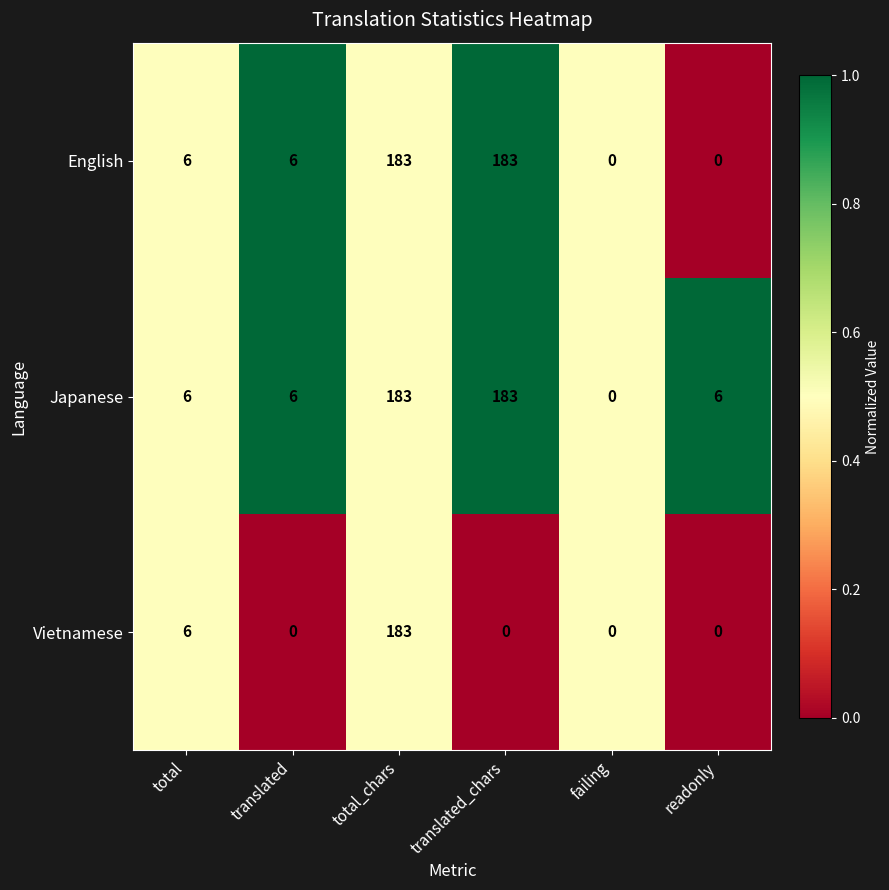

At which label does Vietnamese reach its peak?

total_chars